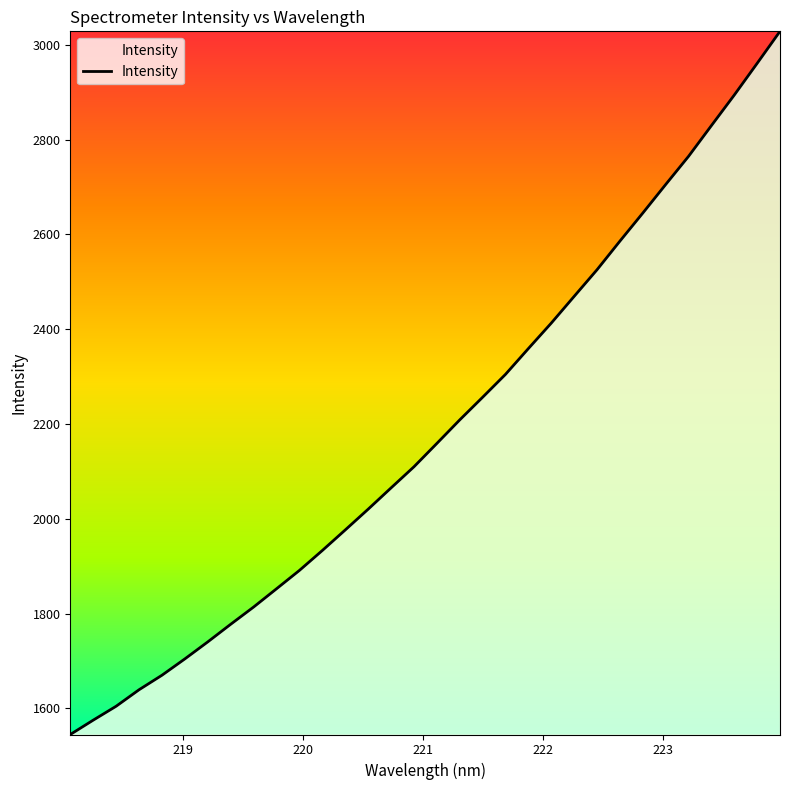

What is the minimum value shown in the chart?

1545.0